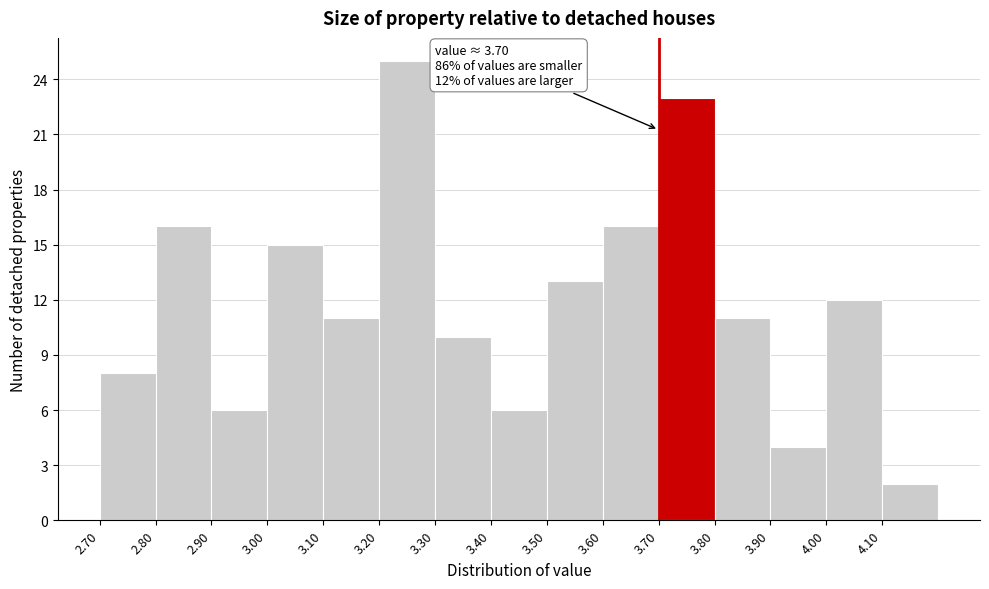

Which range on the x-axis has the tallest bar?

3.2 to 3.3